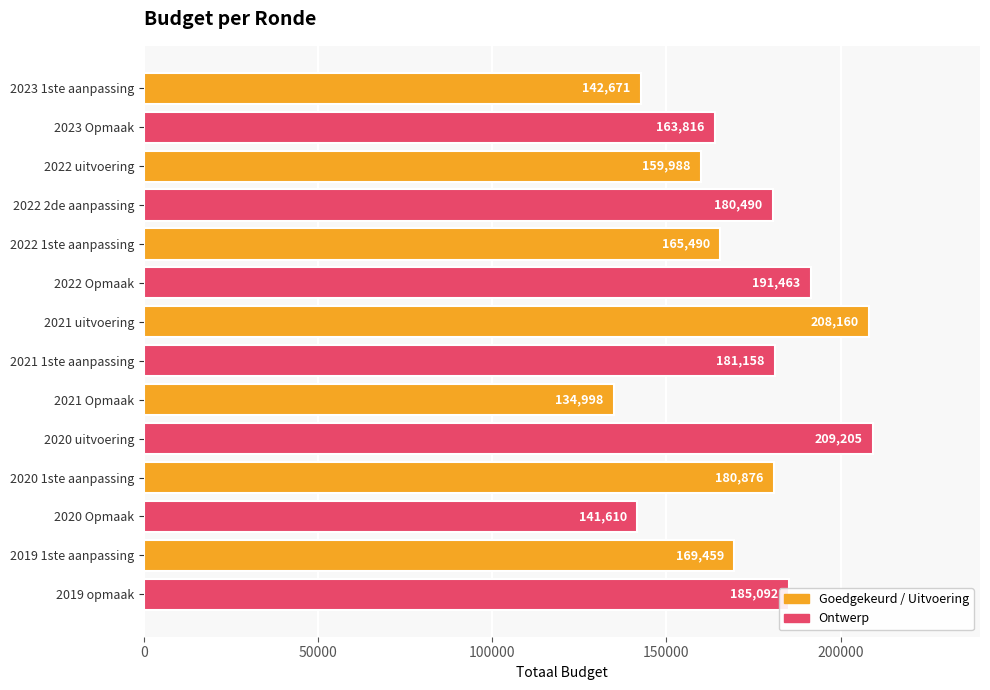

Rank the categories by value from lowest to highest.

2021 Opmaak, 2020 Opmaak, 2023 1ste aanpassing, 2022 uitvoering, 2023 Opmaak, 2022 1ste aanpassing, 2019 1ste aanpassing, 2022 2de aanpassing, 2020 1ste aanpassing, 2021 1ste aanpassing, 2019 opmaak, 2022 Opmaak, 2021 uitvoering, 2020 uitvoering